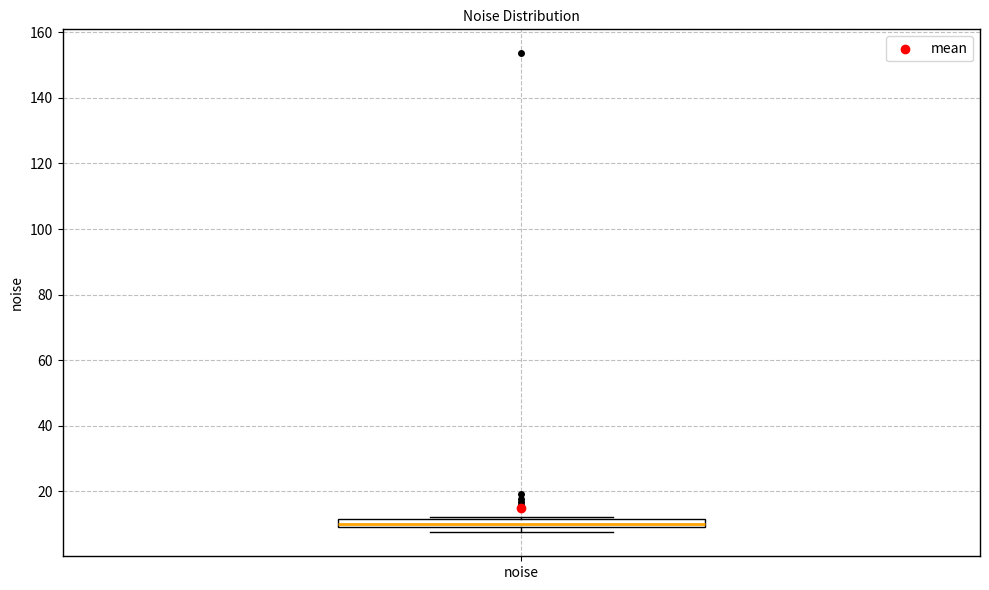

Where is the upper edge of the box for noise on the y-axis? The values are not printed on the chart, so give them approximately, as read against the axis.

12